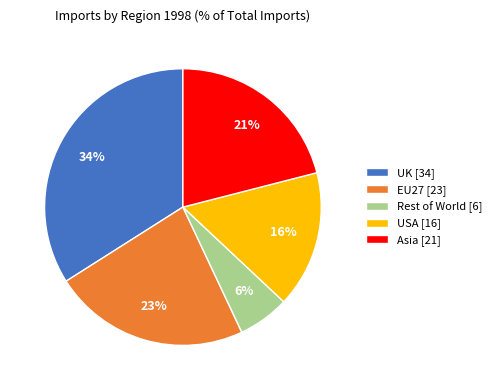

True or false: Rest of World accounts for 1% of the total.

False